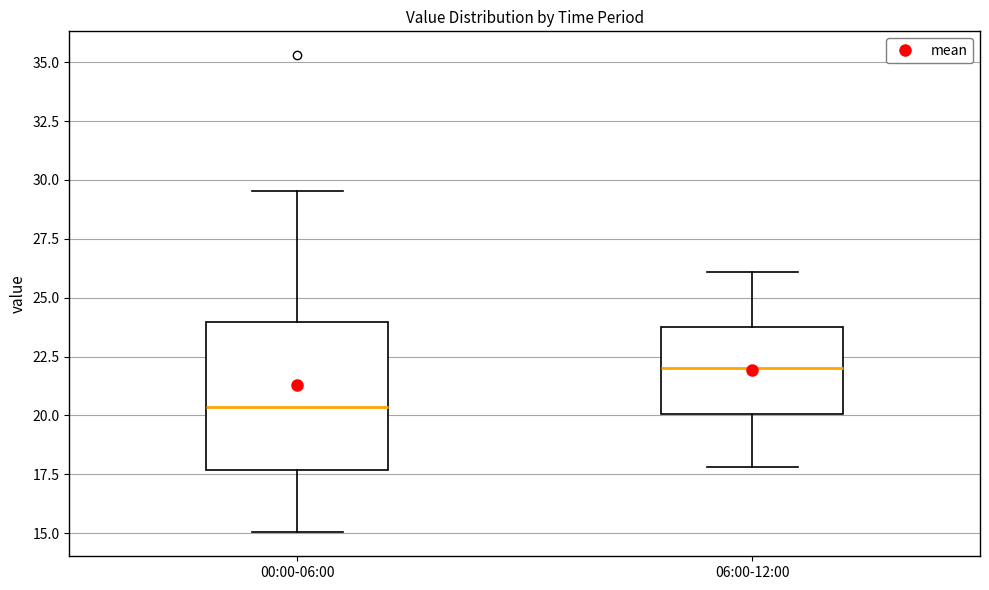

Reading left to right, read every box against the y-axis: the position of its median line, the range the box covers, and the ends of its whiskers. The values are not printed on the chart, so give them approximately, as read against the axis.

00:00-06:00: median 20.5, box 17.5 to 24.0, whiskers 15.0 to 29.5
06:00-12:00: median 22.0, box 20.0 to 24.0, whiskers 18.0 to 26.0